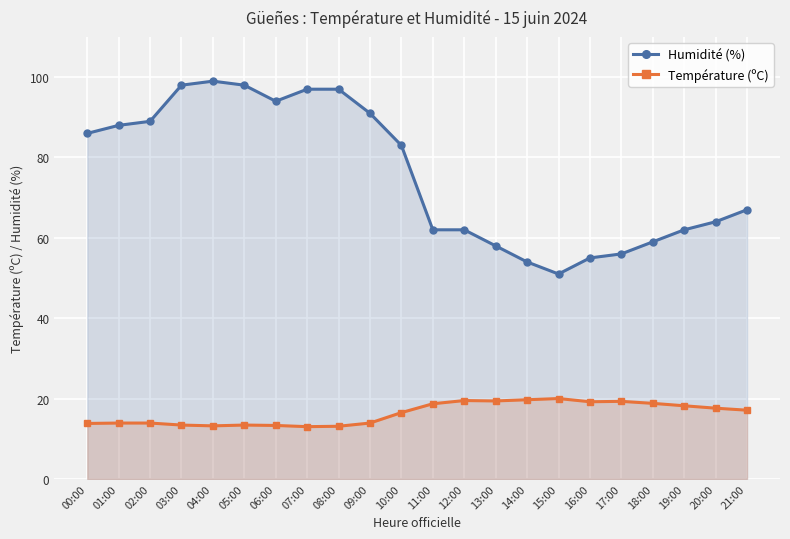

What is the difference between the second highest and minimum values in the Humidité (%) series?

47.0